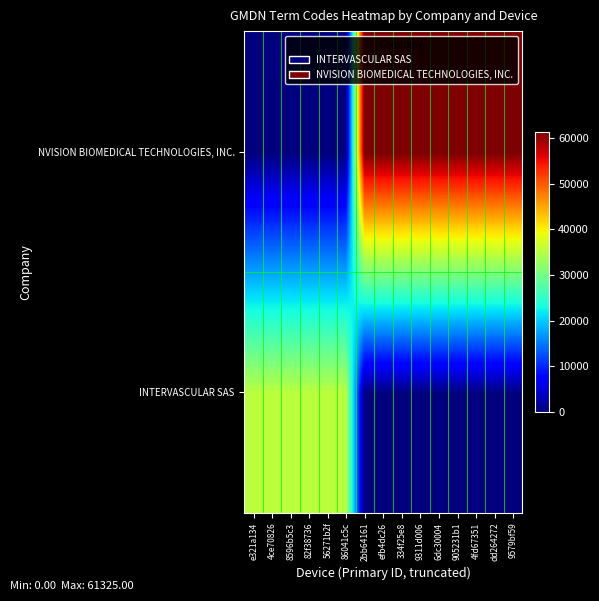

Count the number of data series in this chart.

2